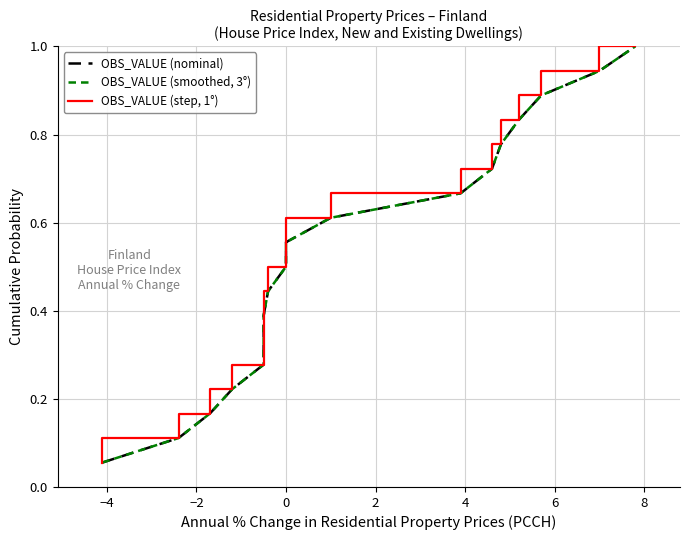

What is the difference between the maximum and minimum values in the OBS_VALUE (step, 1°) series?

0.9